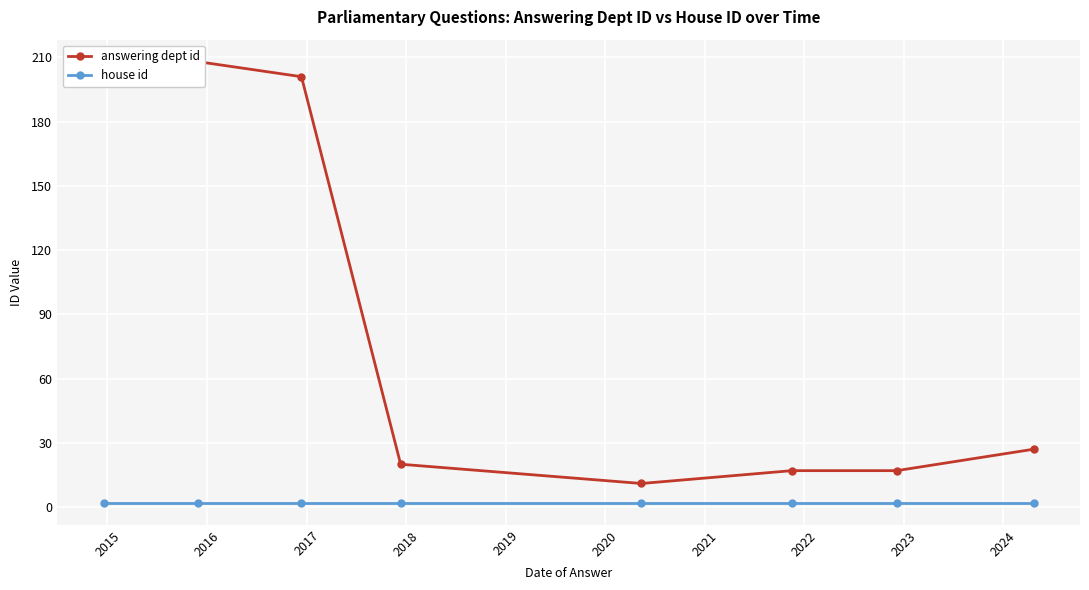

Which series has the largest total across all categories?

answering dept id